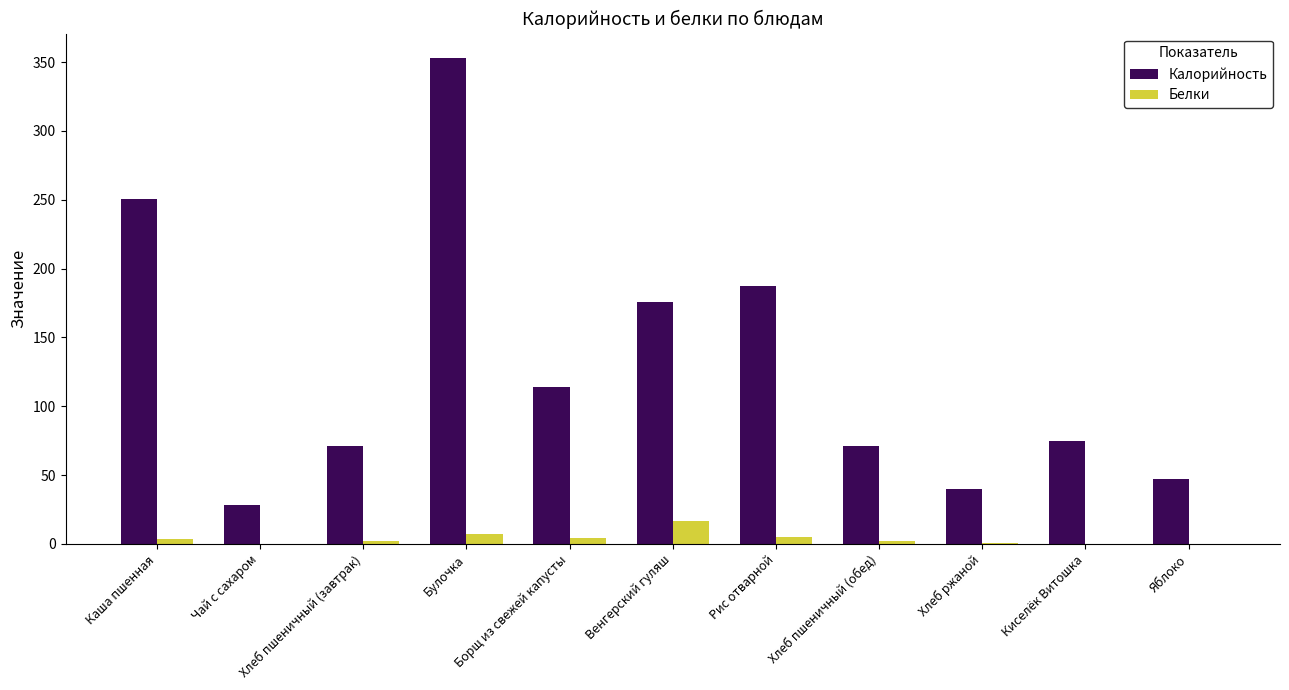

What is the sum of all Белки values?

41.6